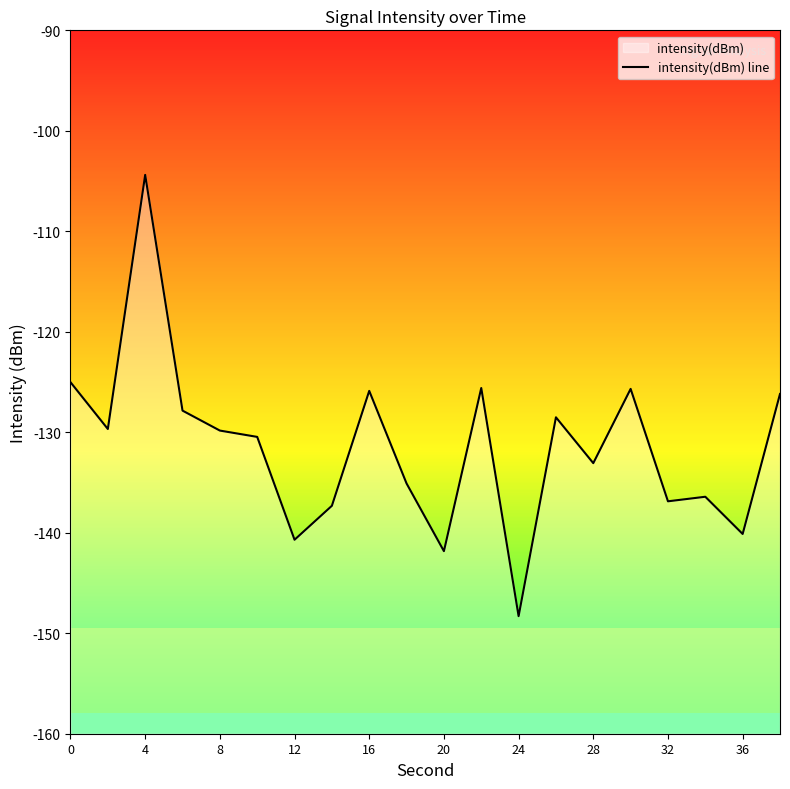

What is the difference between the maximum and second lowest values?

37.4